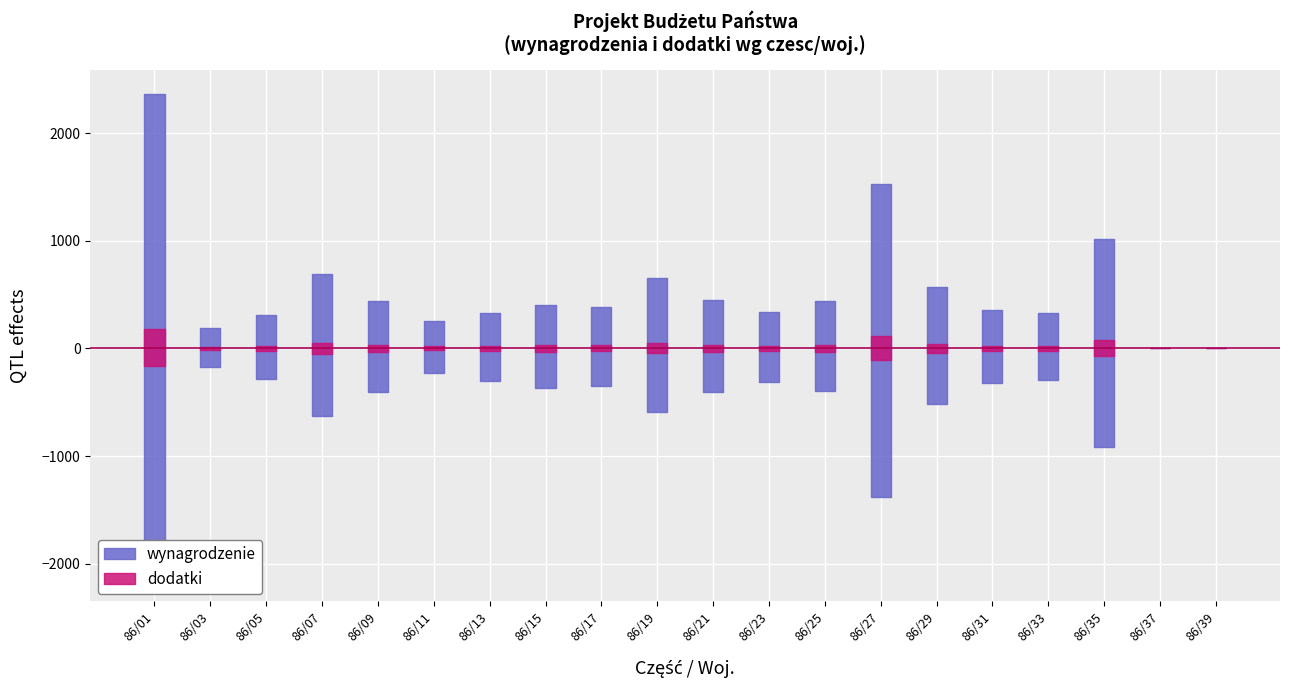

Rank the categories by dodatki value from highest to lowest.

86/01, 86/27, 86/35, 86/07, 86/19, 86/29, 86/09, 86/25, 86/21, 86/15, 86/17, 86/23, 86/33, 86/13, 86/31, 86/05, 86/11, 86/03, 86/37, 86/39